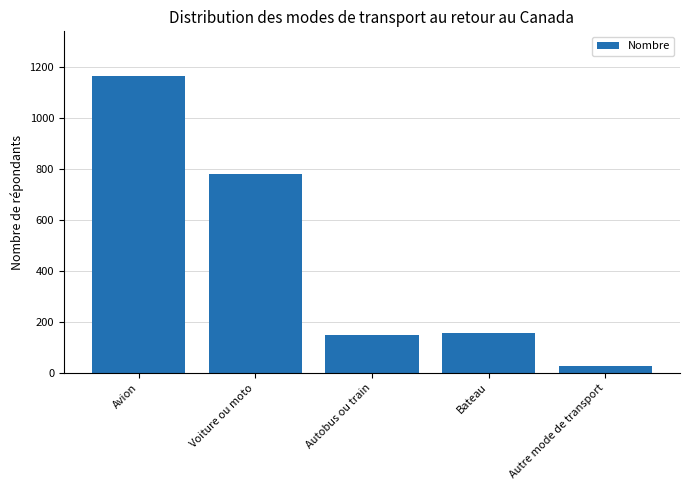

Are the bars grouped side by side (vs. stacked)?

No